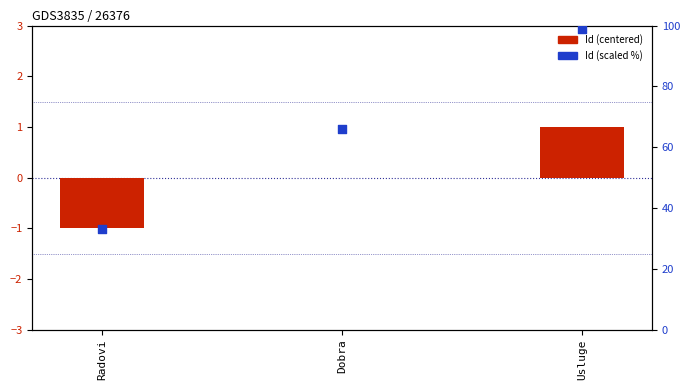

Which series reaches the minimum Y coordinate?

Id (centered)